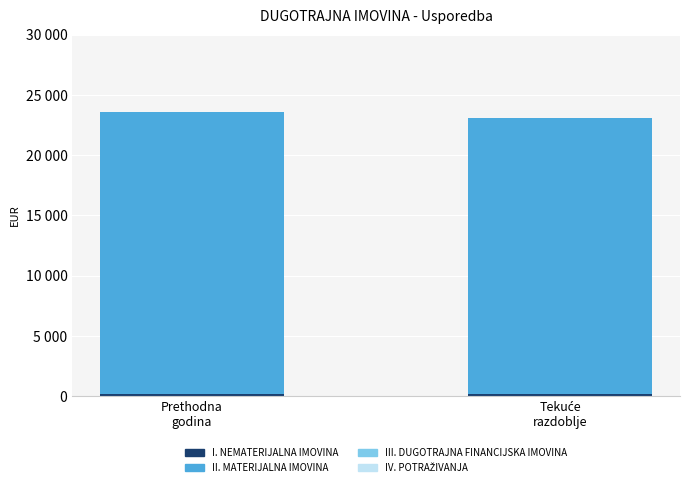

Does the chart contain any negative values?

No